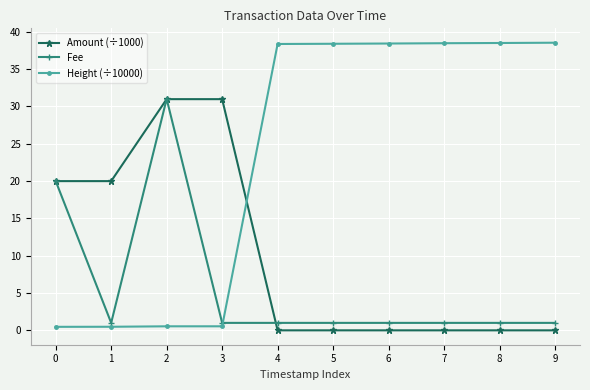

What is the sum of the Amount (÷1000) values at 3 and 5?

31.0